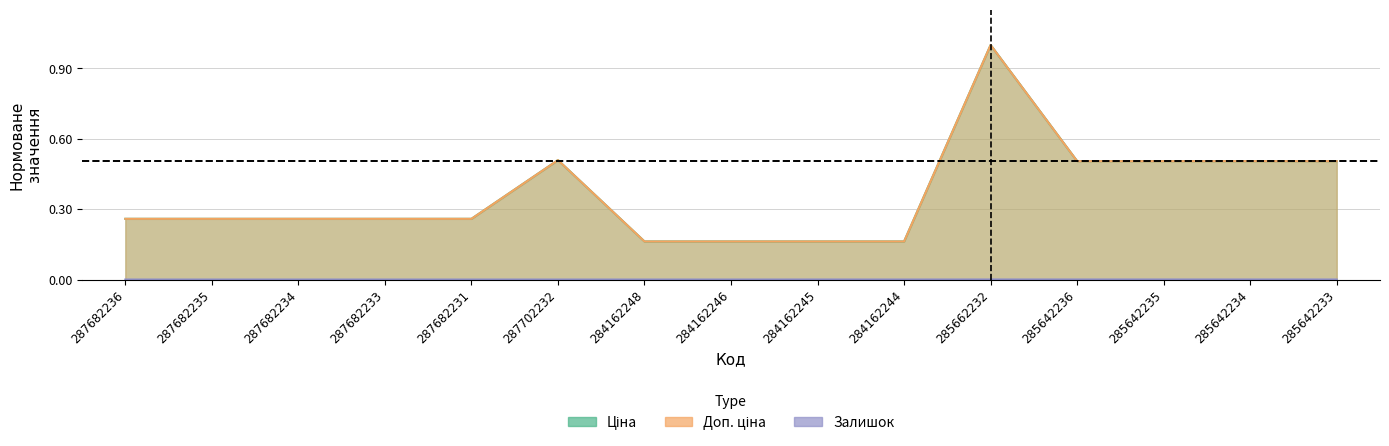

What is the total value across all series at 287682235?

0.5